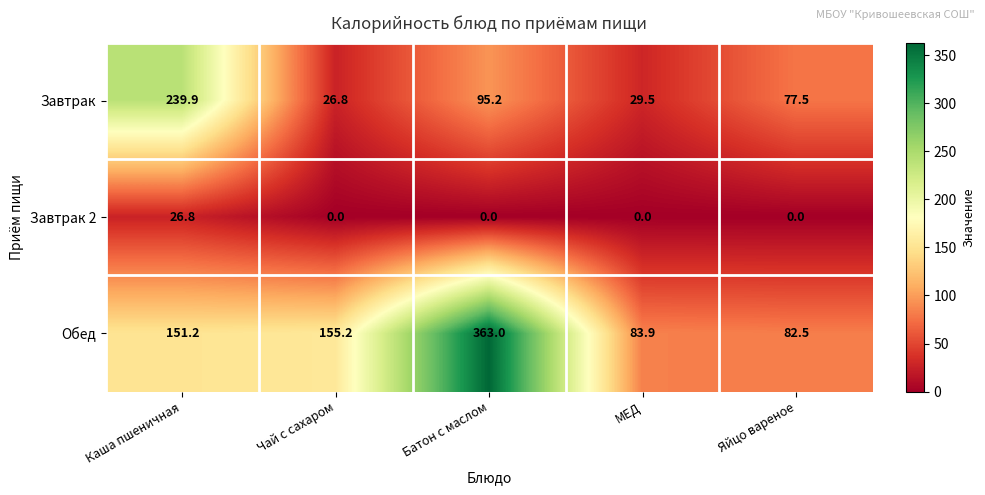

How many values in the Обед series are below 151?

2